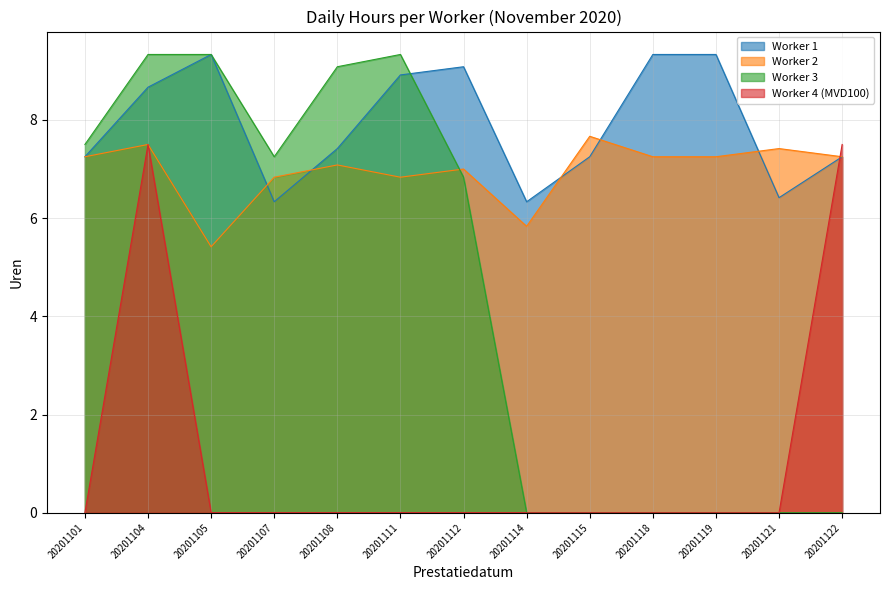

Reading left to right, what are all the values shown in this chart?

Worker 1: 7.2	8.7	9.3	6.3	7.4	8.9	9.1	6.3	7.2	9.3	9.3	6.4	7.2
Worker 2: 7.2	7.5	5.4	6.8	7.1	6.8	7.0	5.8	7.7	7.2	7.2	7.4	7.2
Worker 3: 7.5	9.3	9.3	7.2	9.1	9.3	6.8	0.0	0.0	0.0	0.0	0.0	0.0
Worker 4 (MVD100): 0.0	7.5	0.0	0.0	0.0	0.0	0.0	0.0	0.0	0.0	0.0	0.0	7.5